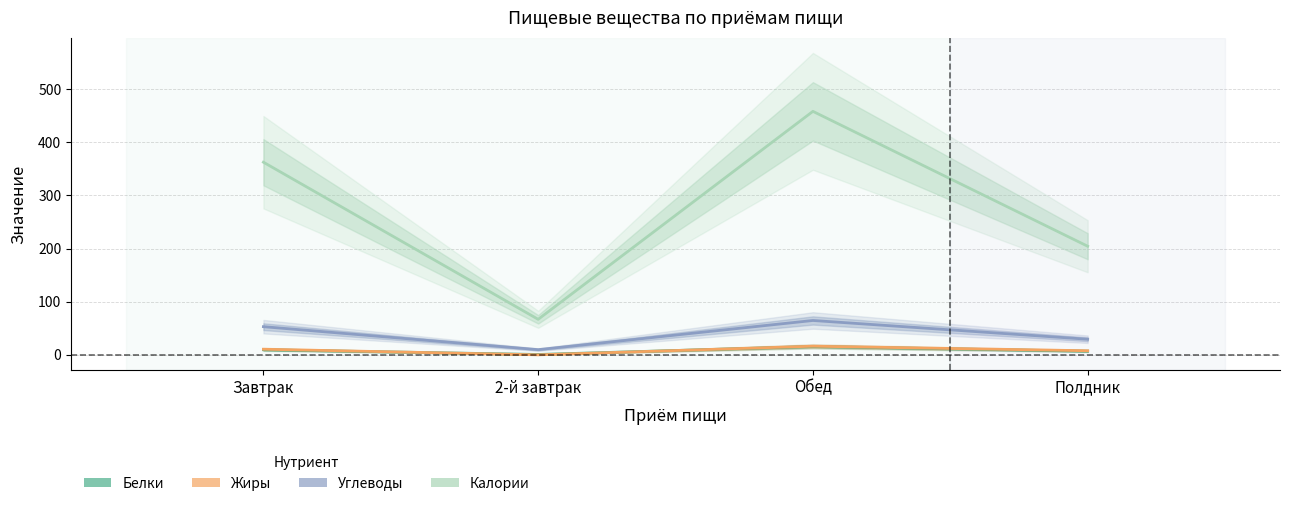

How many values in the Калории series exceed 362?

2